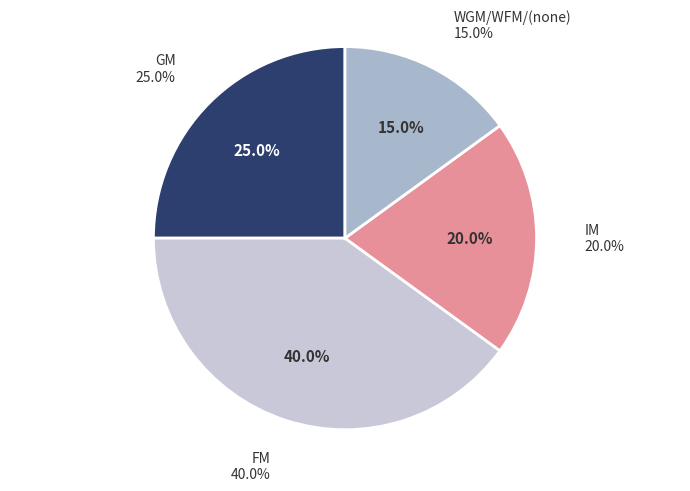

Is there a majority slice in this chart?

No